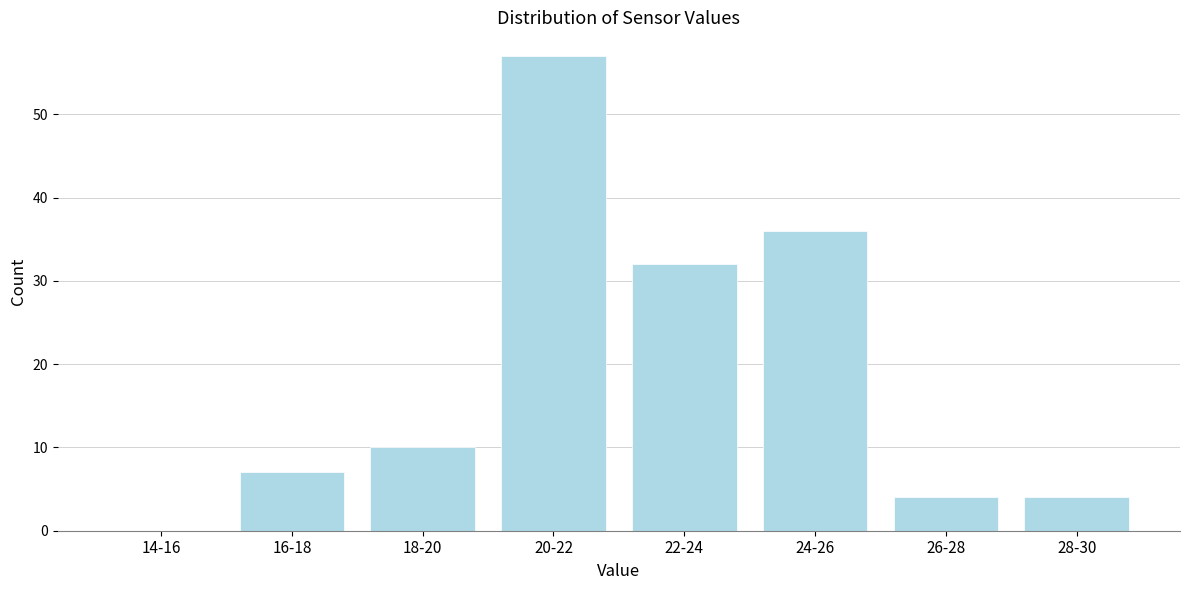

Reading left to right, list all the values displayed in this chart.

14-16=0	16-18=7	18-20=10	20-22=57	22-24=32	24-26=36	26-28=4	28-30=4